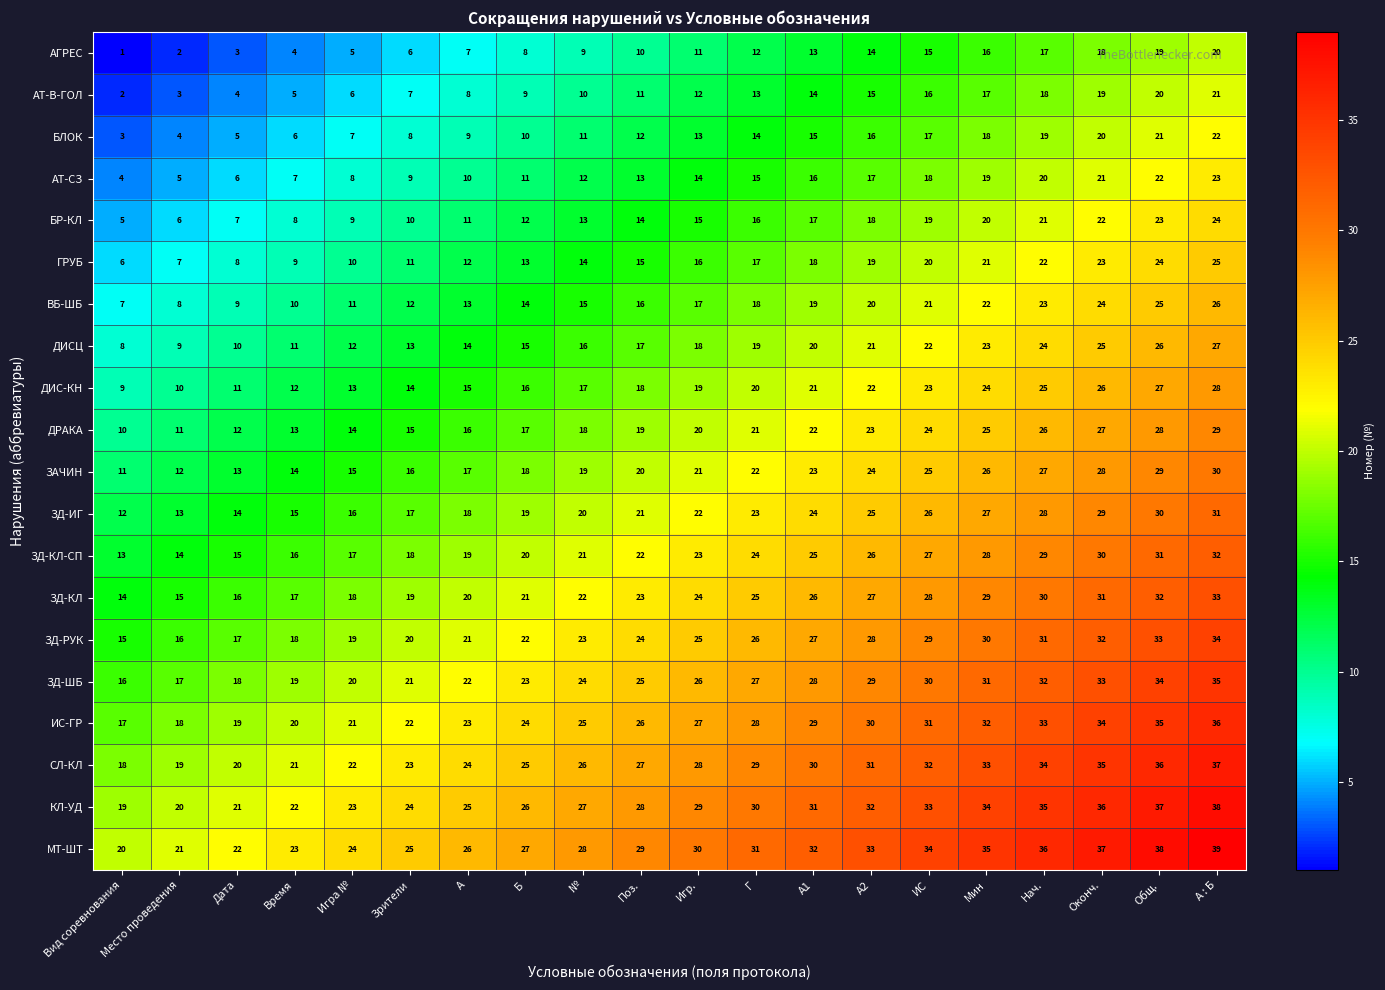

At Общ., list the series in order from smallest to largest.

АГРЕС, АТ-В-ГОЛ, БЛОК, АТ-СЗ, БР-КЛ, ГРУБ, ВБ-ШБ, ДИСЦ, ДИС-КН, ДРАКА, ЗАЧИН, ЗД-ИГ, ЗД-КЛ-СП, ЗД-КЛ, ЗД-РУК, ЗД-ШБ, ИС-ГР, СЛ-КЛ, КЛ-УД, МТ-ШТ